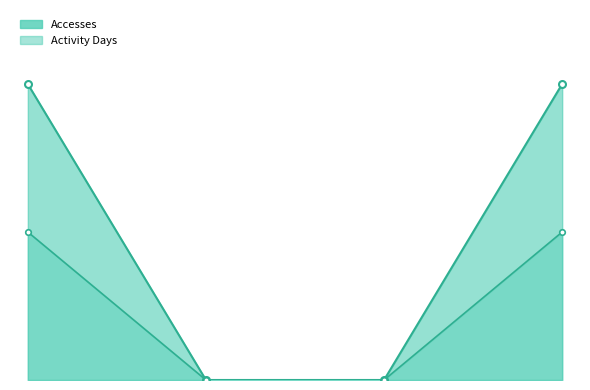

Is it true that Users equals -1 at 2024-02-01?

False